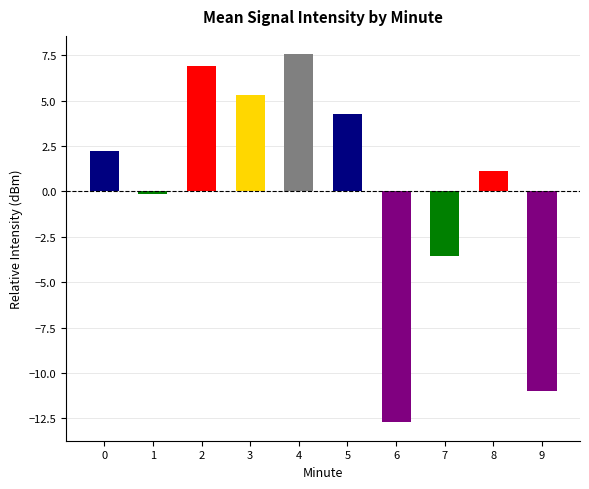

What is the difference between the second highest and second lowest values?

17.9